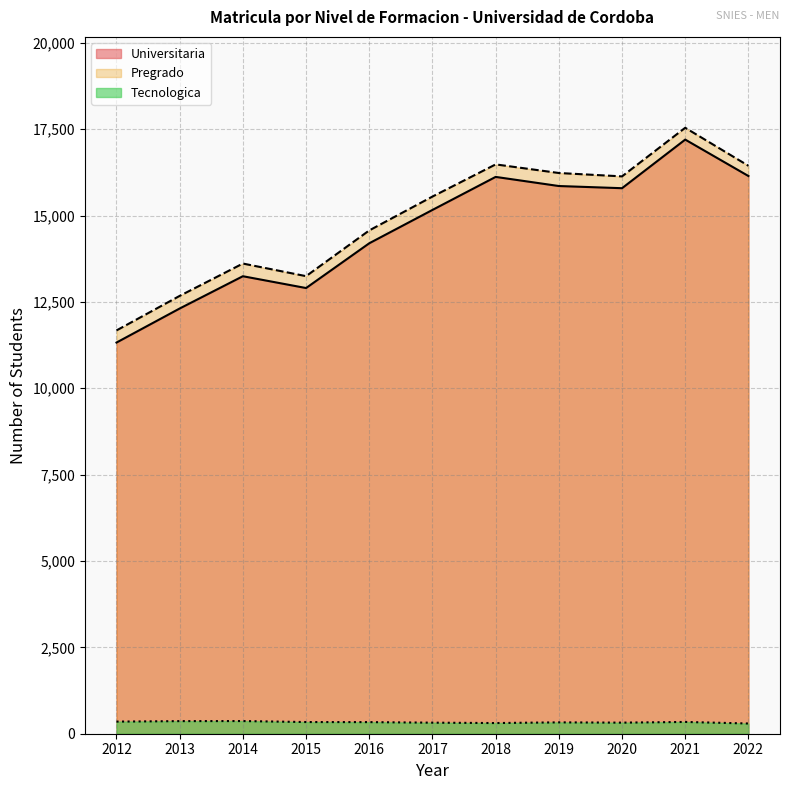

Which series changed the most between 2017 and 2021?

Universitaria